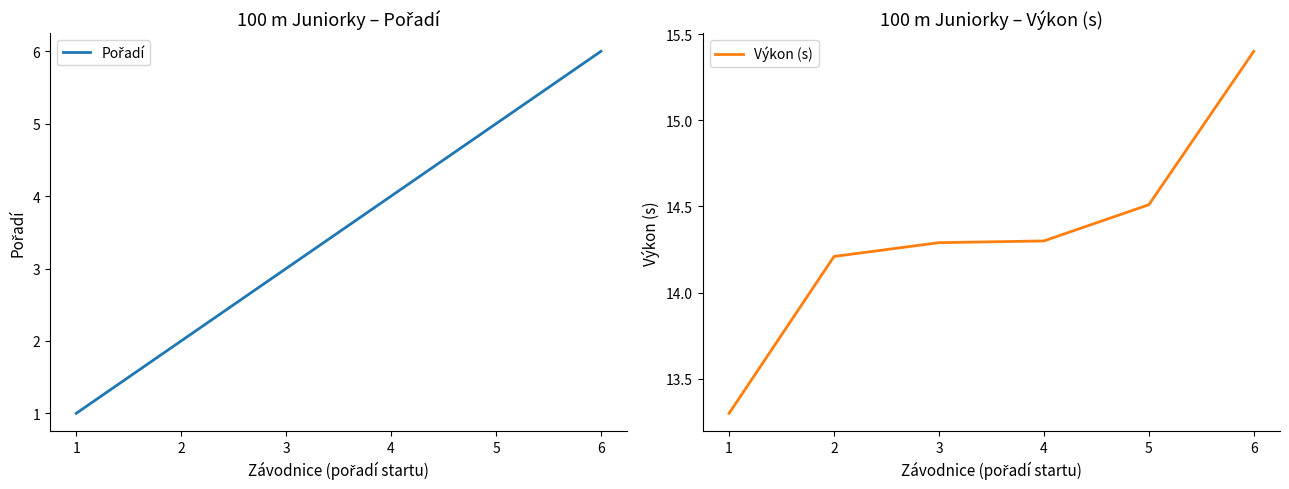

Reading left to right, extract all data points from this chart.

Pořadí: 1=1.0	2=2.0	3=3.0	4=4.0	5=5.0	6=6.0
Výkon (s): 1=13.3	2=14.2	3=14.3	4=14.3	5=14.5	6=15.4